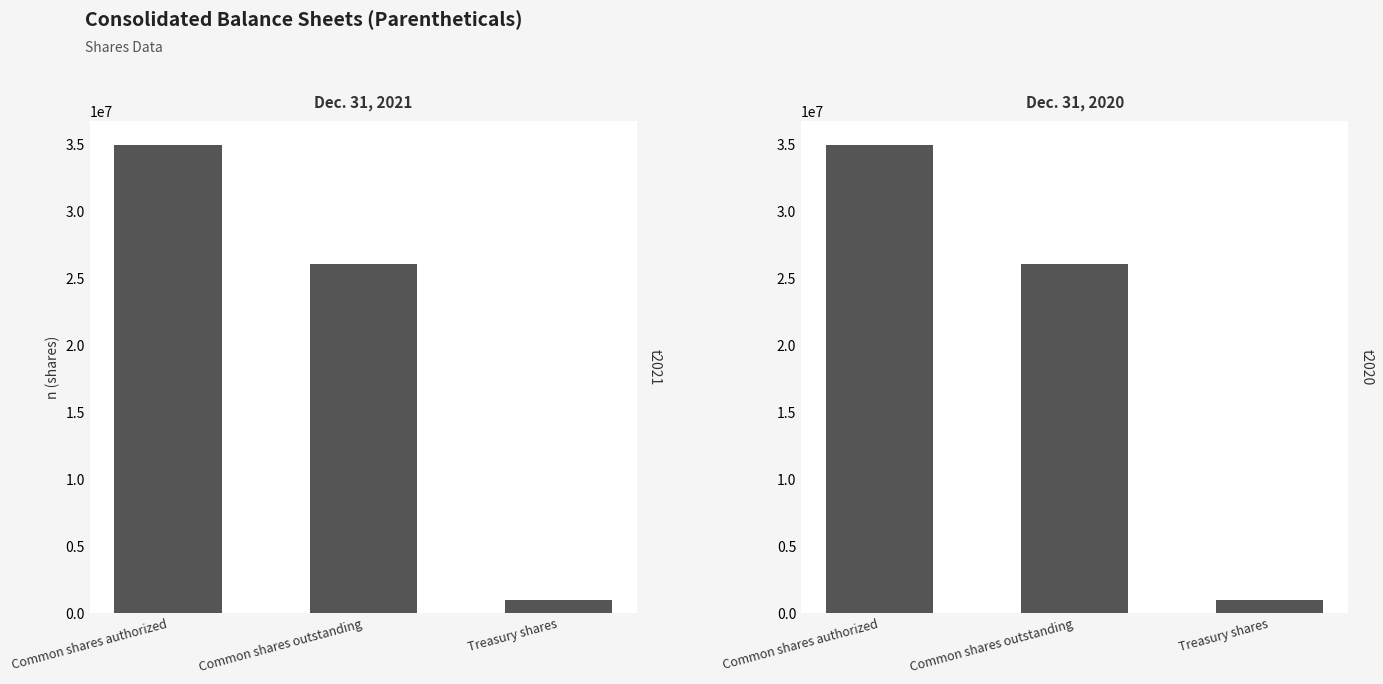

Read the Dec. 31, 2021 value at Common shares authorized, to the nearest 10.

35000000